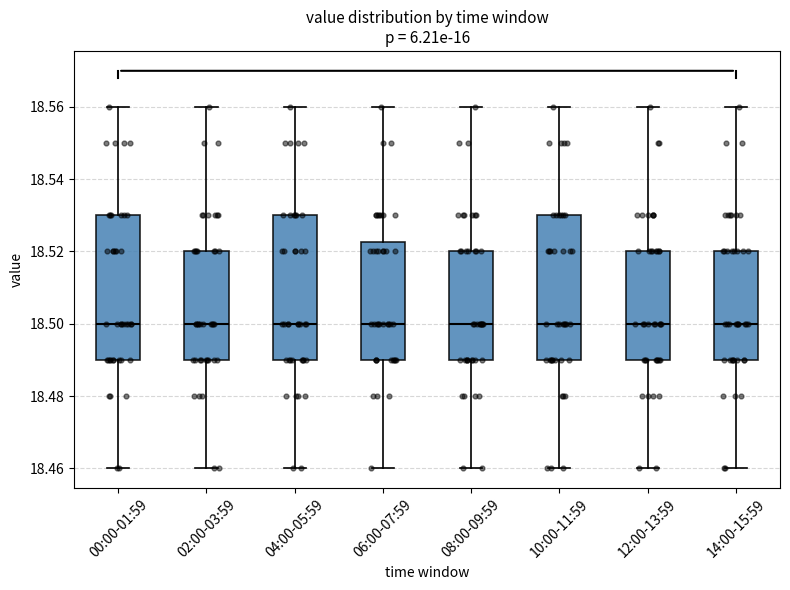

Reading left to right, transcribe this box plot: for each box, give where its median line is, the range the box spans, and where its two whiskers end, as read against the y-axis. The values are not printed on the chart, so give them approximately, as read against the axis.

00:00-01:59: median 18.500, box 18.490 to 18.530, whiskers 18.460 to 18.560
02:00-03:59: median 18.500, box 18.490 to 18.520, whiskers 18.460 to 18.560
04:00-05:59: median 18.500, box 18.490 to 18.530, whiskers 18.460 to 18.560
06:00-07:59: median 18.500, box 18.490 to 18.522, whiskers 18.460 to 18.560
08:00-09:59: median 18.500, box 18.490 to 18.520, whiskers 18.460 to 18.560
10:00-11:59: median 18.500, box 18.490 to 18.530, whiskers 18.460 to 18.560
12:00-13:59: median 18.500, box 18.490 to 18.520, whiskers 18.460 to 18.560
14:00-15:59: median 18.500, box 18.490 to 18.520, whiskers 18.460 to 18.560